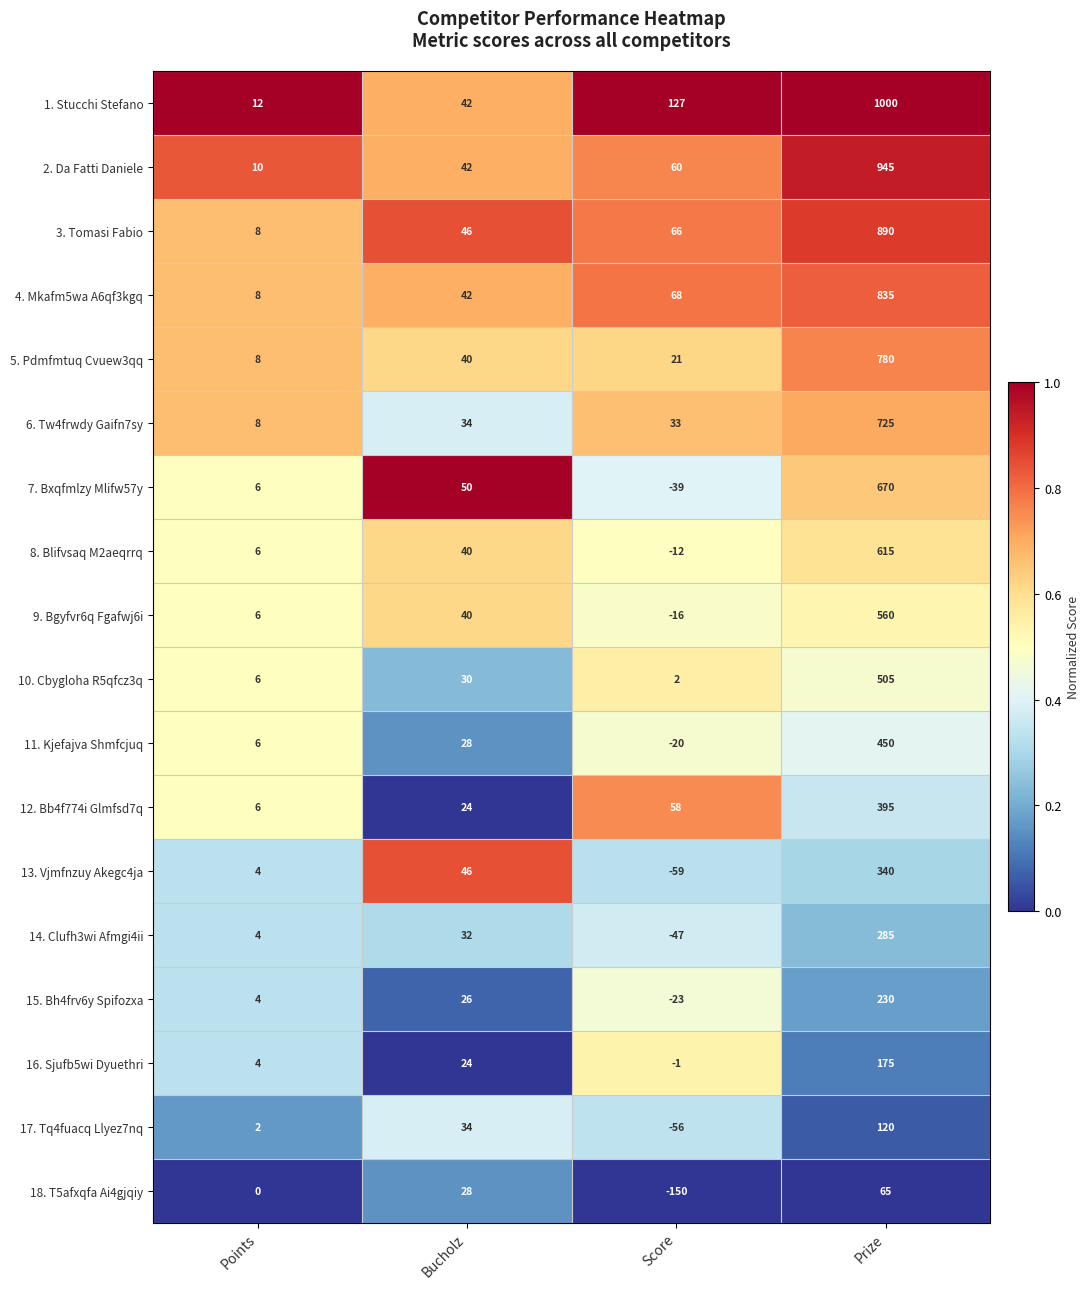

List the series in order of their peak value, lowest first.

18. T5afxqfa Ai4gjqiy, 17. Tq4fuacq Llyez7nq, 16. Sjufb5wi Dyuethri, 15. Bh4frv6y Spifozxa, 14. Clufh3wi Afmgi4ii, 13. Vjmfnzuy Akegc4ja, 12. Bb4f774i Glmfsd7q, 11. Kjefajva Shmfcjuq, 10. Cbygloha R5qfcz3q, 9. Bgyfvr6q Fgafwj6i, 8. Blifvsaq M2aeqrrq, 7. Bxqfmlzy Mlifw57y, 6. Tw4frwdy Gaifn7sy, 5. Pdmfmtuq Cvuew3qq, 4. Mkafm5wa A6qf3kgq, 3. Tomasi Fabio, 2. Da Fatti Daniele, 1. Stucchi Stefano